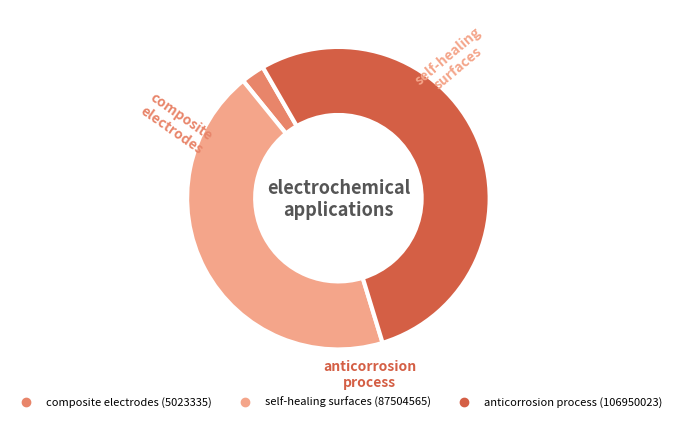

Is there any slice that represents more than half of the pie?

Yes